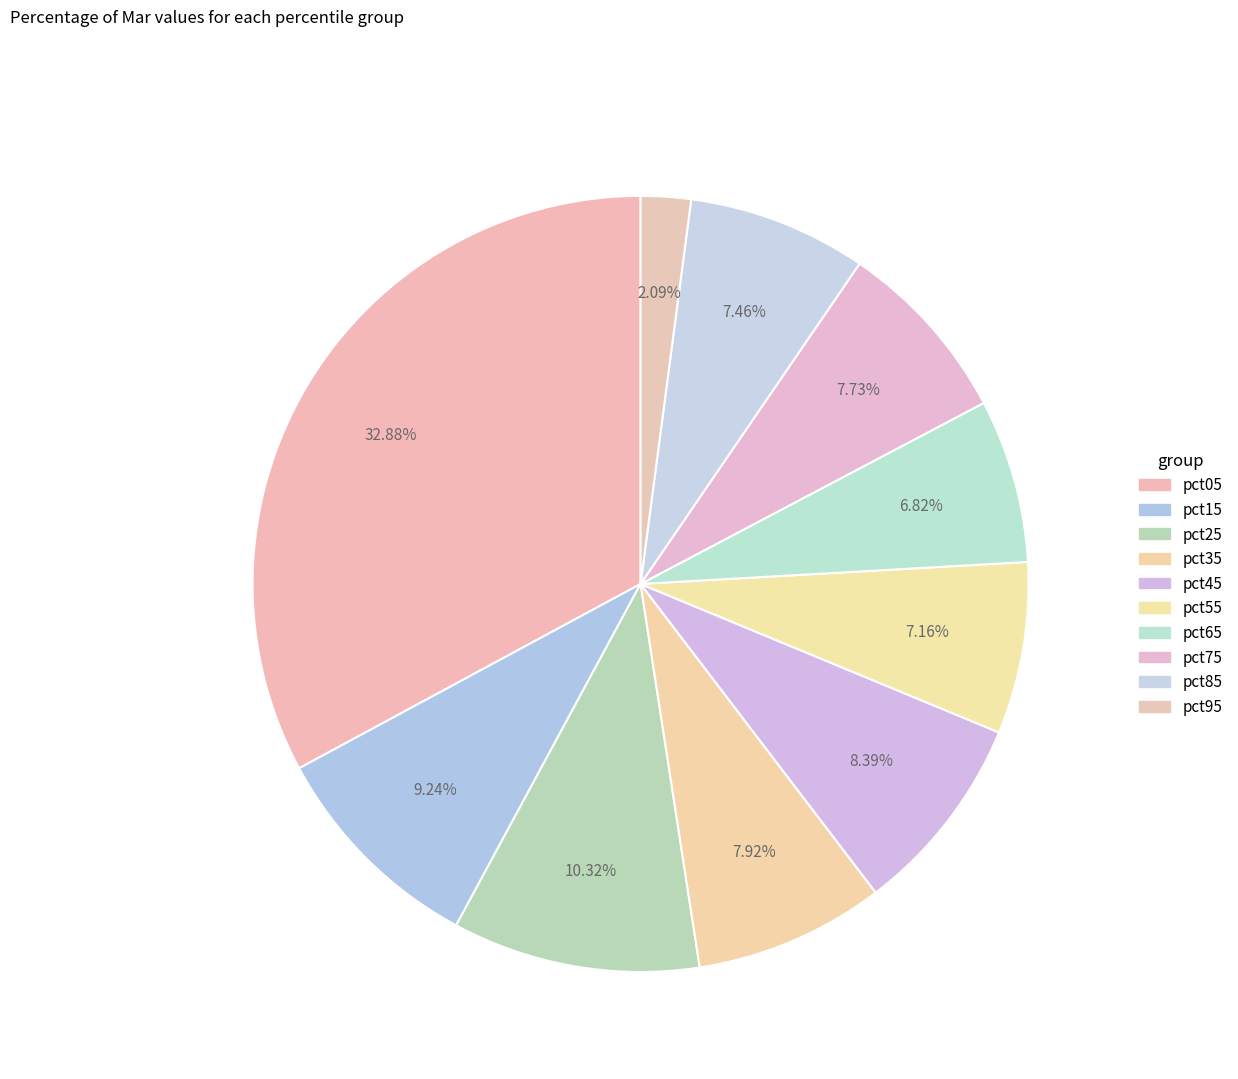

To the nearest percent, what portion does pct35 represent?

8%